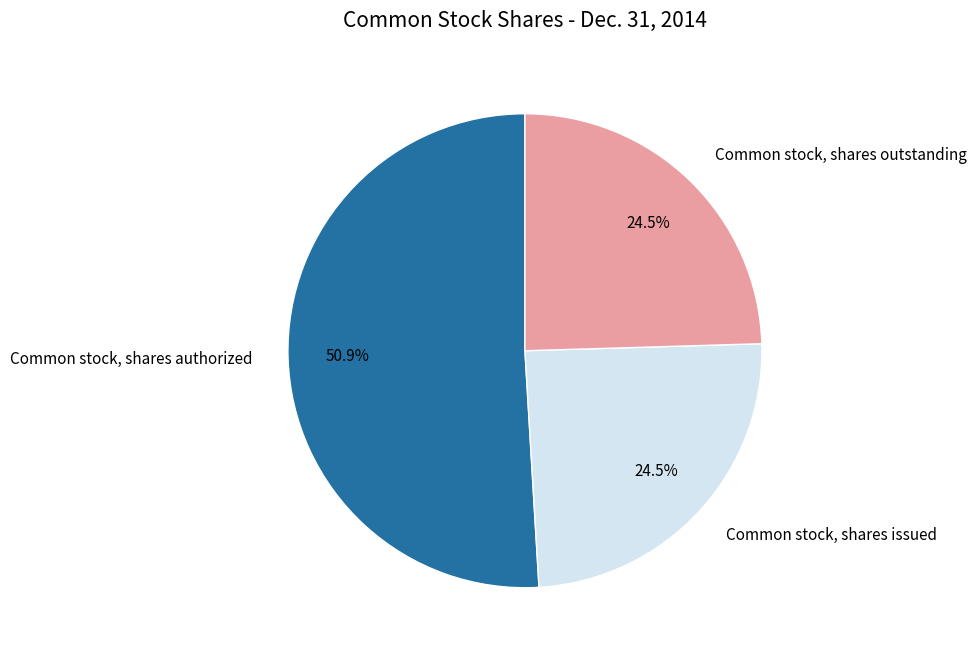

How many slices are in this pie chart?

3